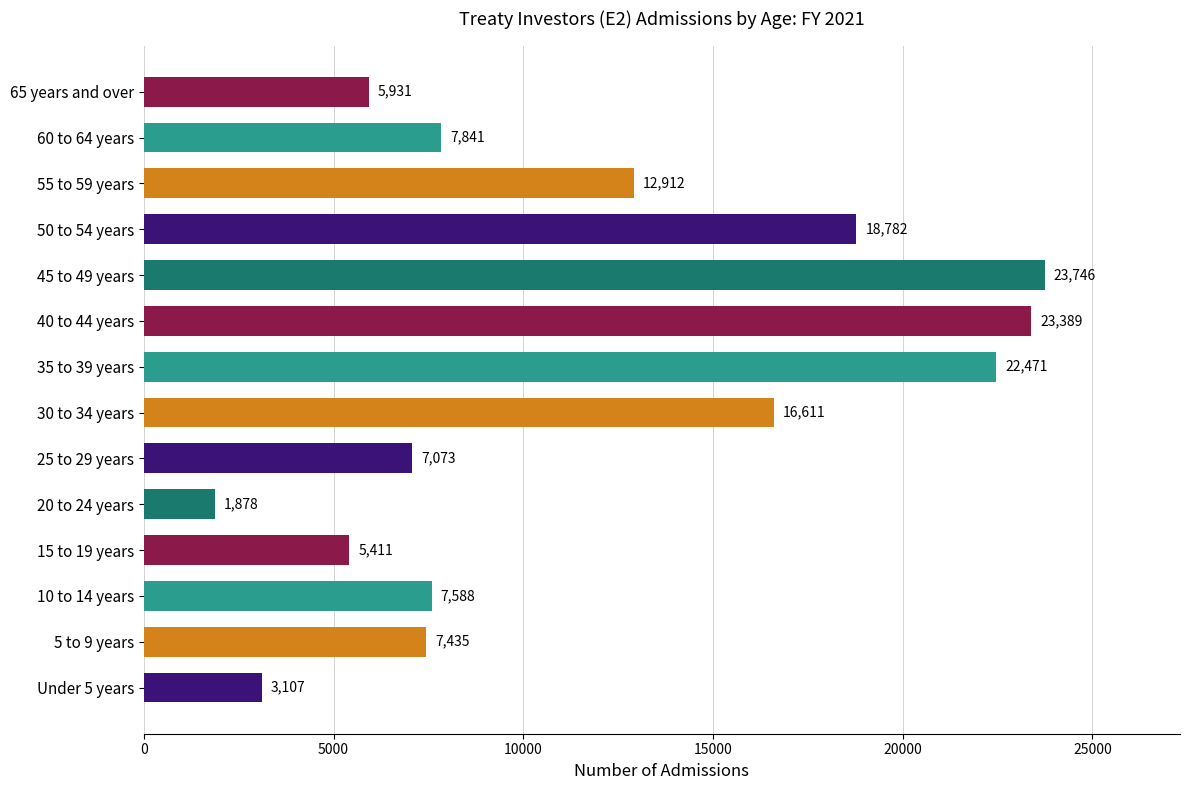

What value does the data have at 15 to 19 years, to the nearest 10?

5410